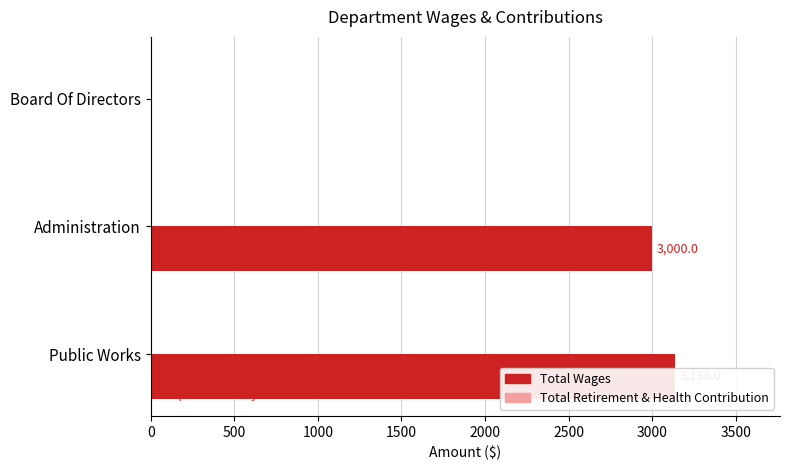

The value of Total Wages at 1000 is 0.0. True or false?

True